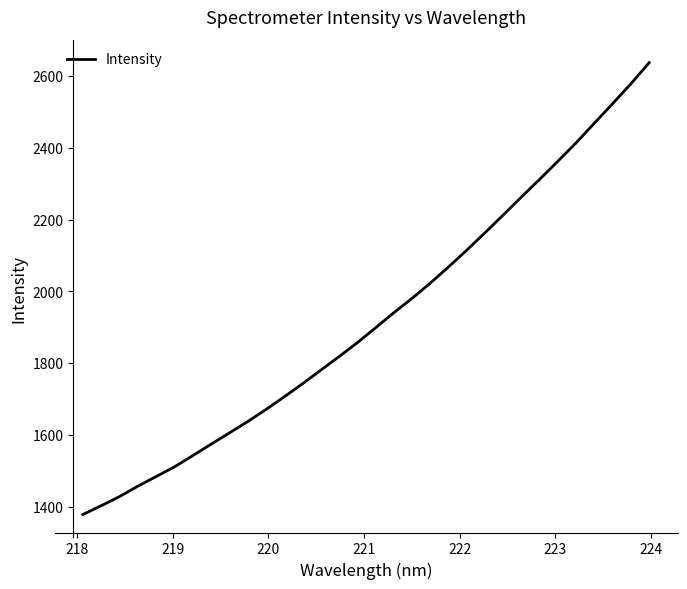

How many values are below 1898?

16